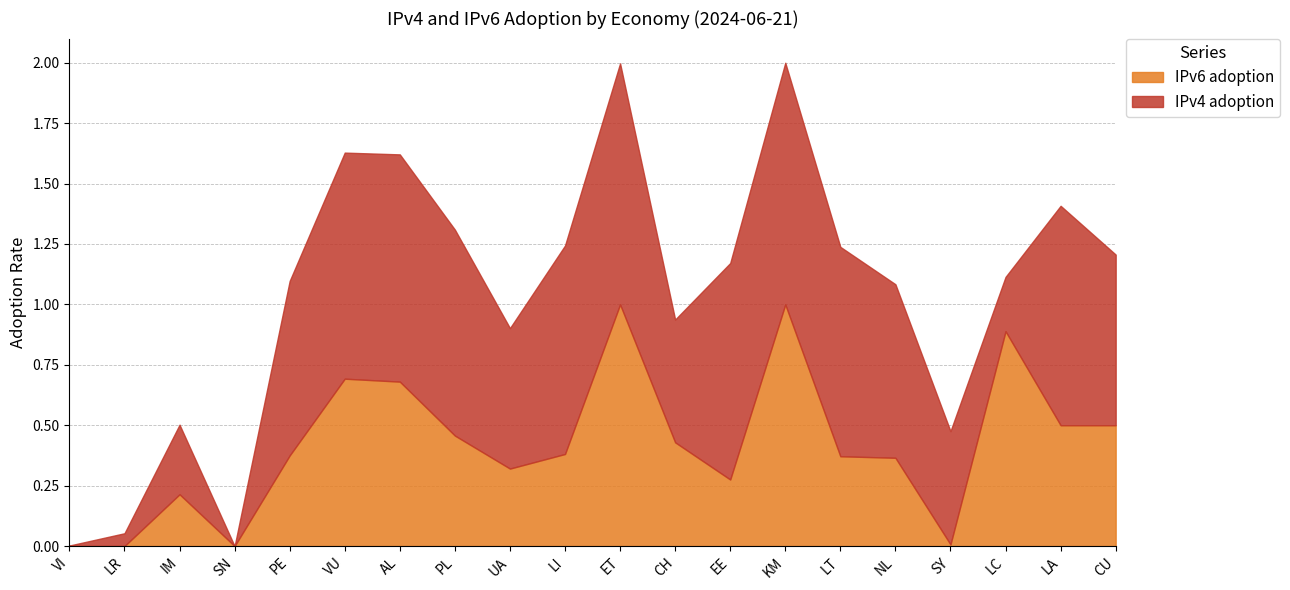

What is the sum of the IPv4 adoption values at LI and PL?

1.7